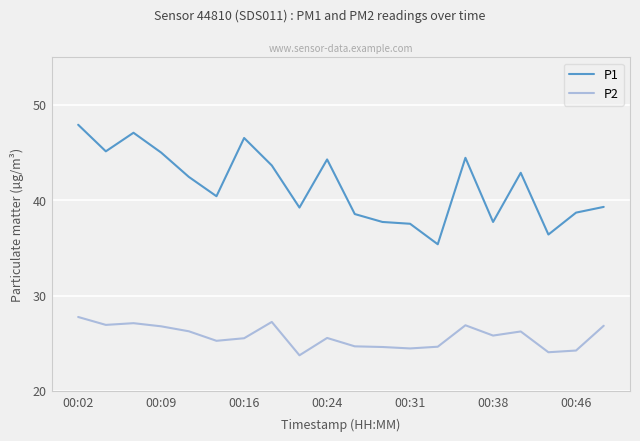

List the series in order of their overall mean, lowest first.

P2, P1